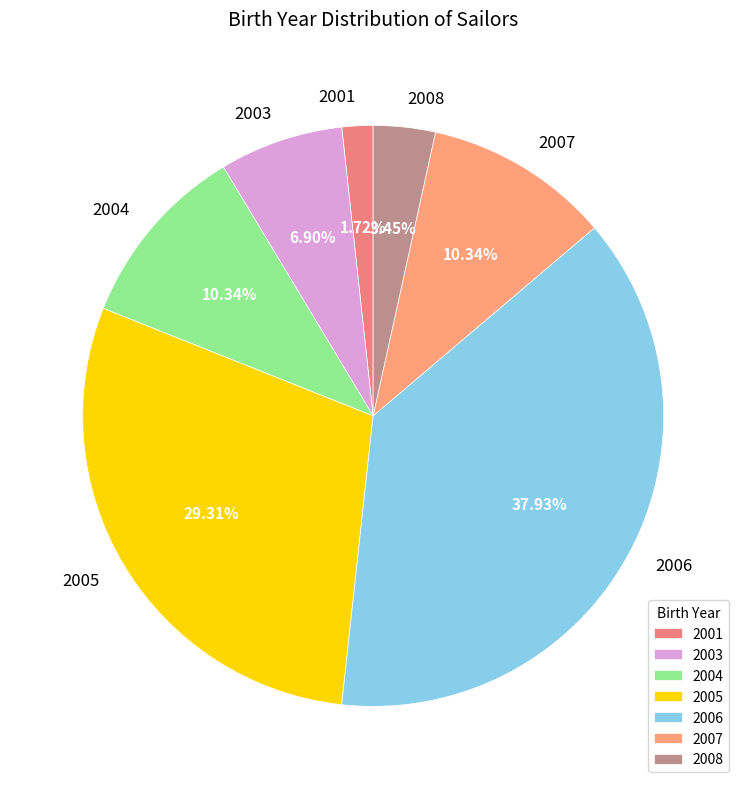

Does 2001 represent more than half of the total?

No